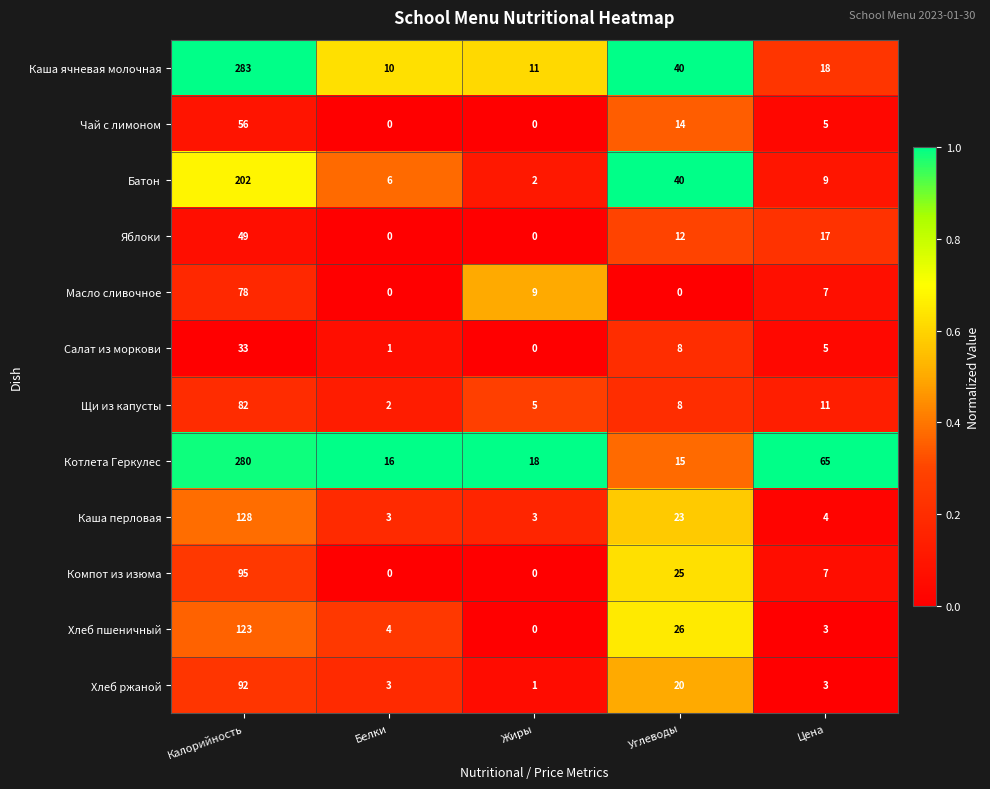

At which label does Чай с лимоном reach its peak?

Калорийность